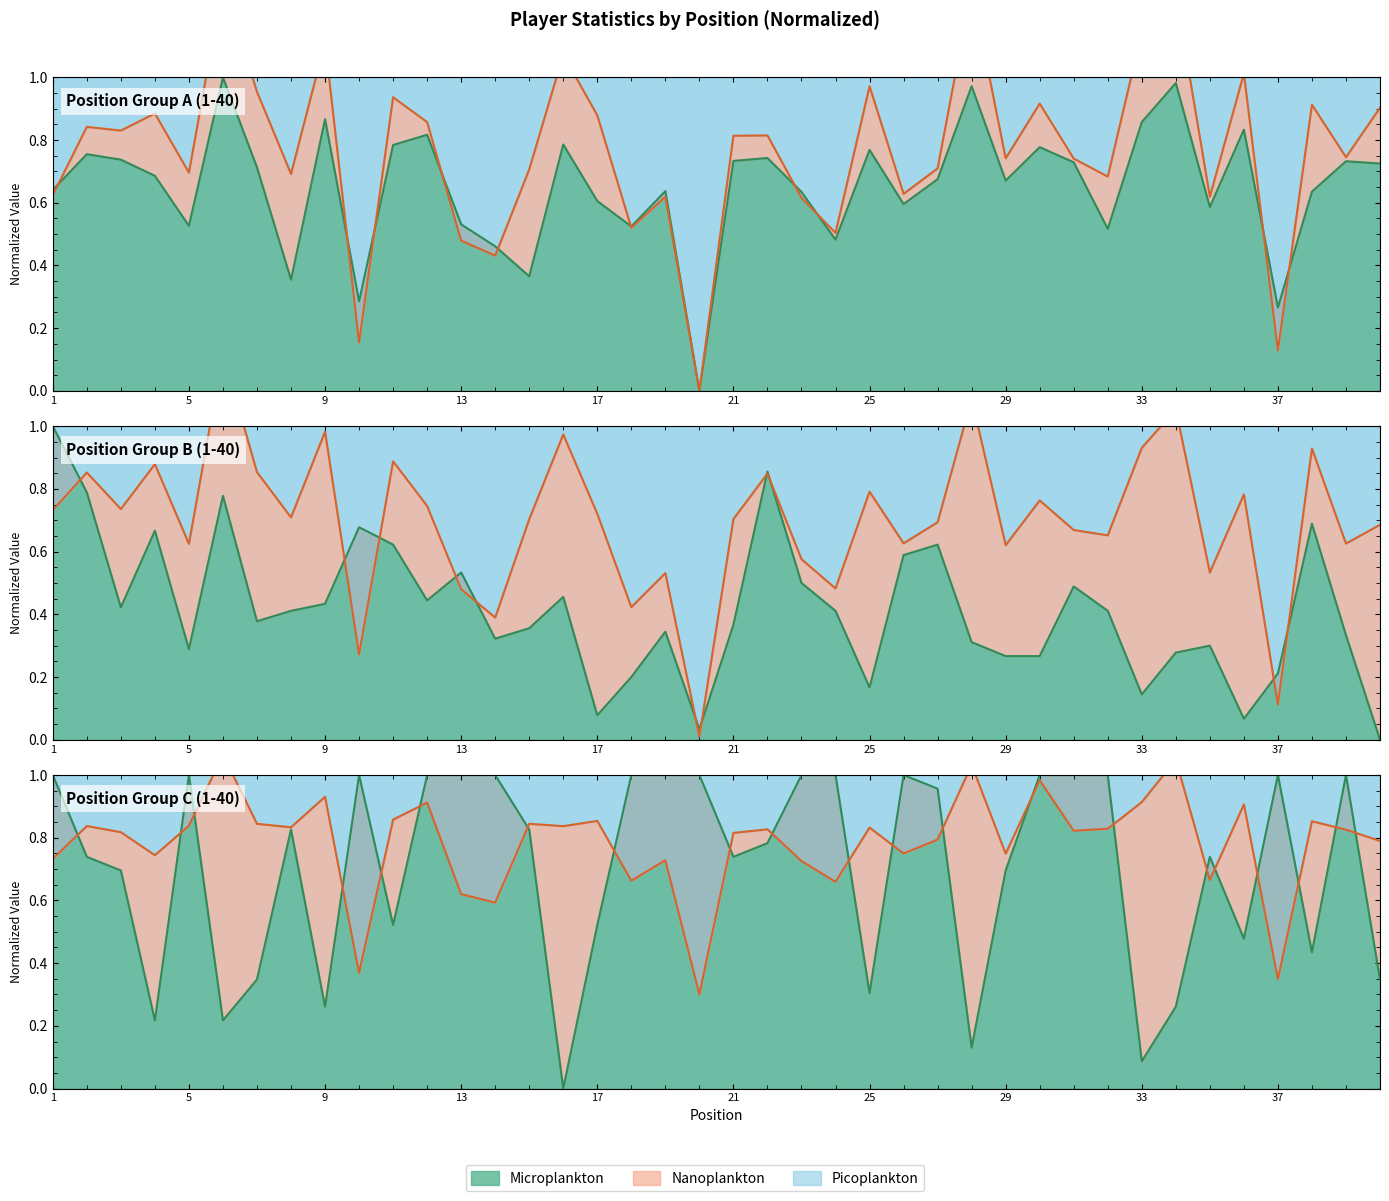

What is the sum of the +Score H values at 18 and 5?

0.5